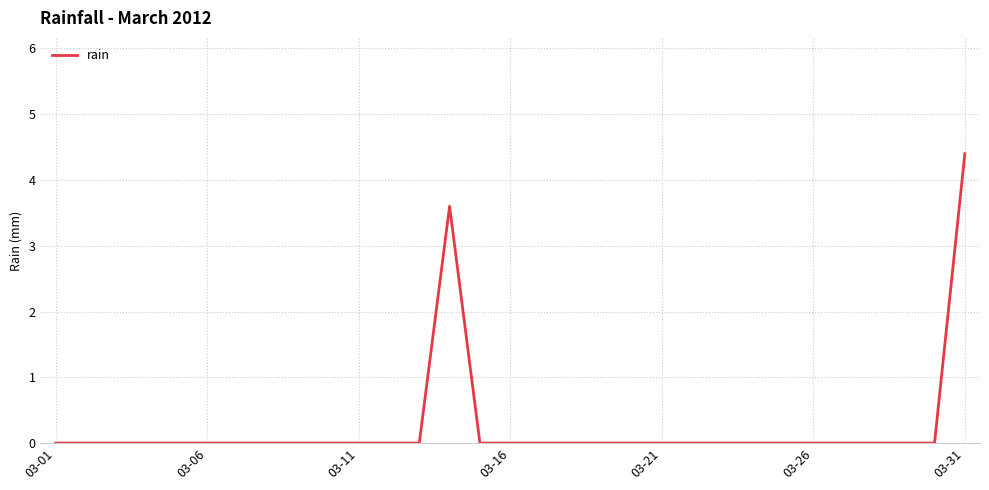

What is the maximum value shown in the chart?

4.4